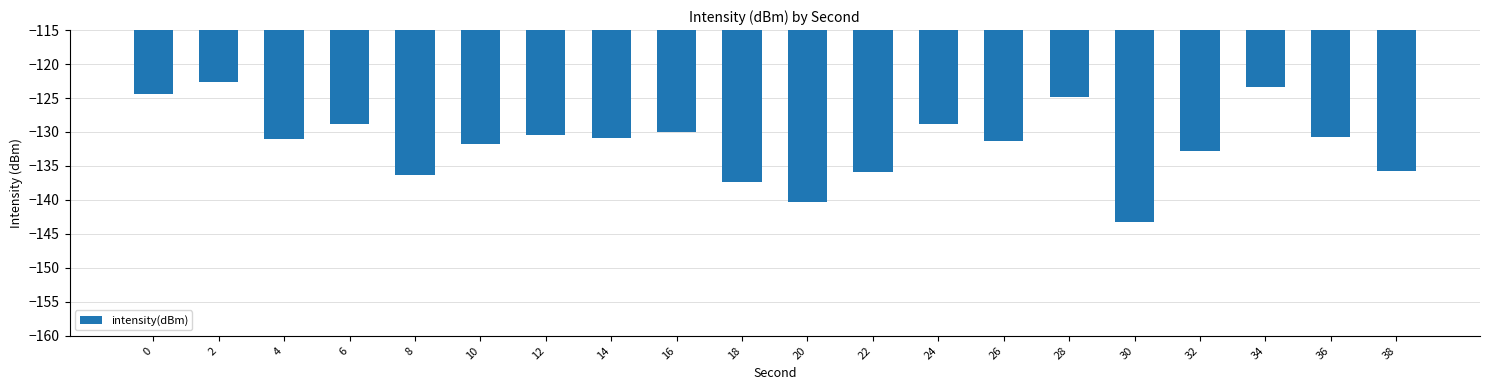

What is the greatest value displayed?

-122.6